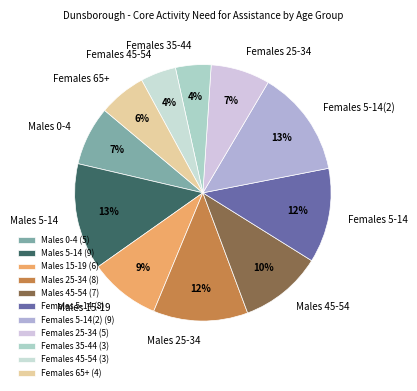

To the nearest percent, what is the average slice percentage?

9%